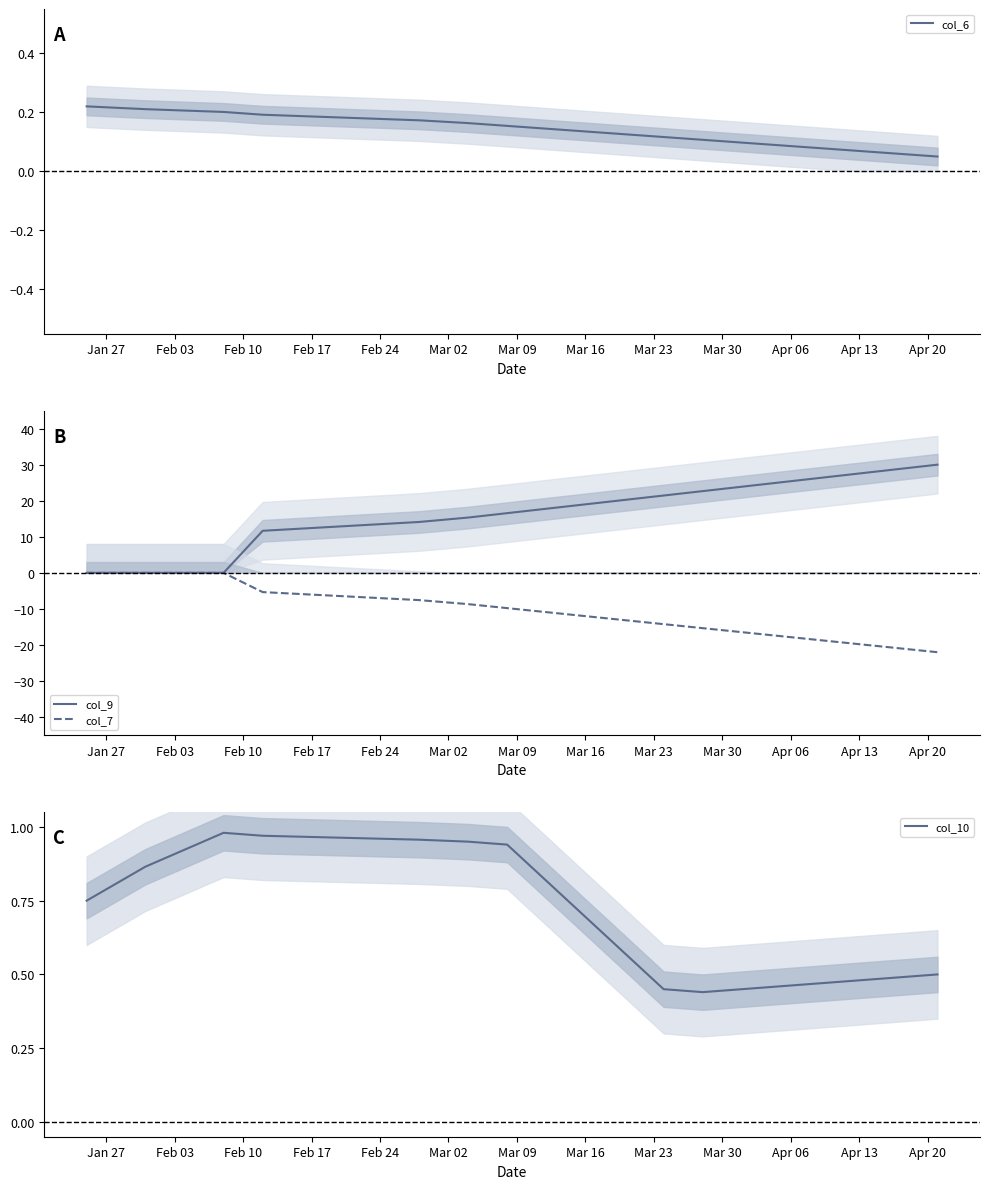

True or false: col_9 and col_10 cross at least once.

True